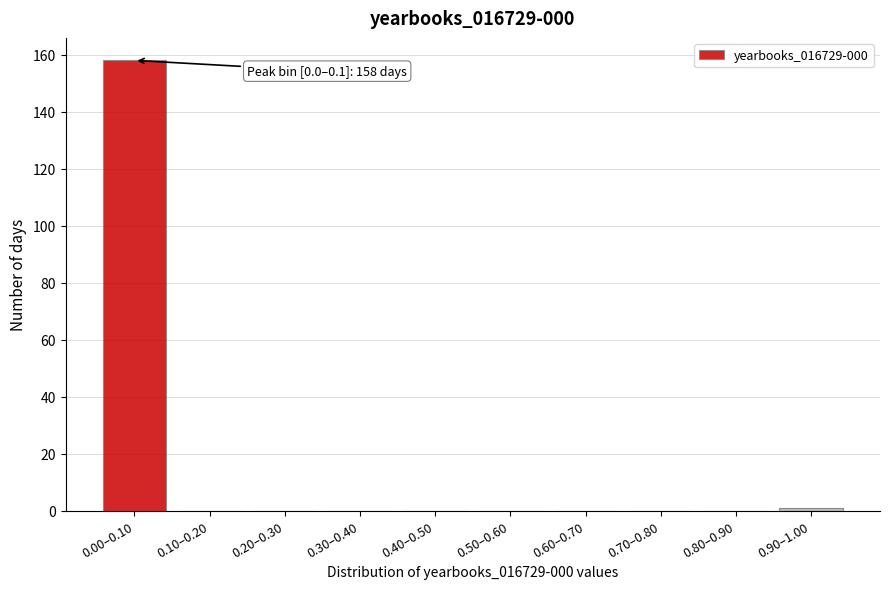

Reading left to right, extract all data points from this chart.

0.00–0.10=158	0.10–0.20=0	0.20–0.30=0	0.30–0.40=0	0.40–0.50=0	0.50–0.60=0	0.60–0.70=0	0.70–0.80=0	0.80–0.90=0	0.90–1.00=1